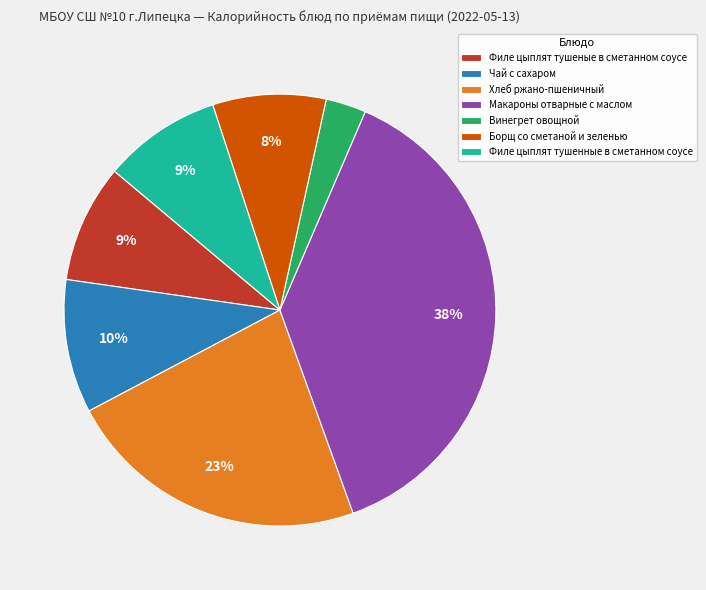

Which has a higher value, Винегрет овощной or Борщ со сметаной и зеленью?

Борщ со сметаной и зеленью